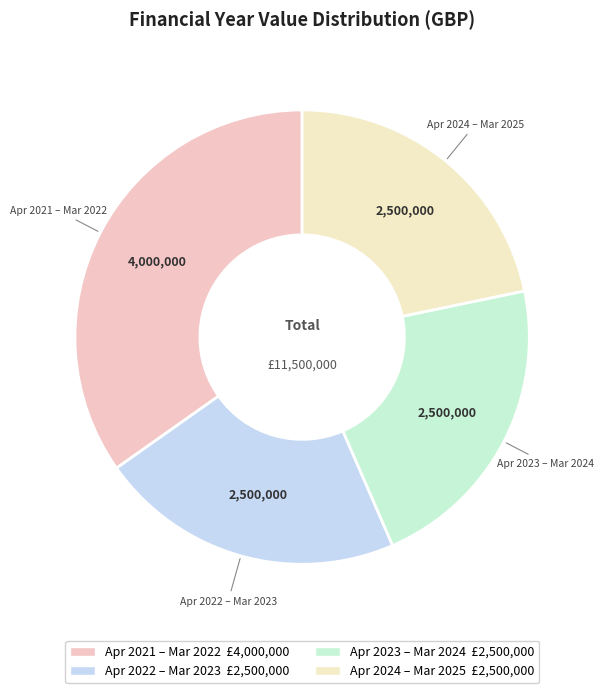

What is the largest slice in the pie chart?

April 2021 - March 2022